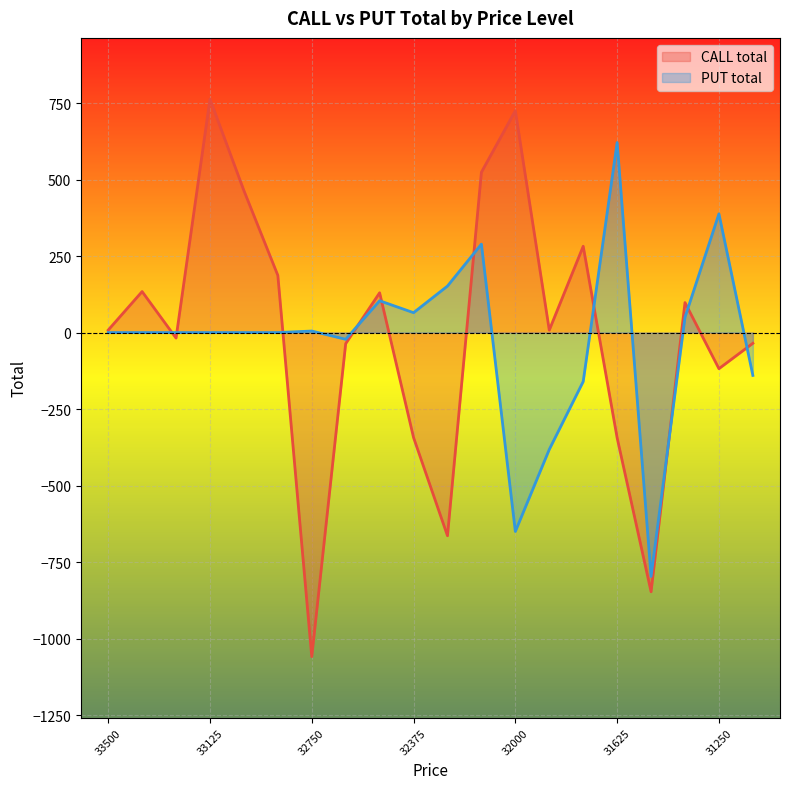

Is the value of PUT total at 32250 greater than the value of CALL total at 33375?

Yes